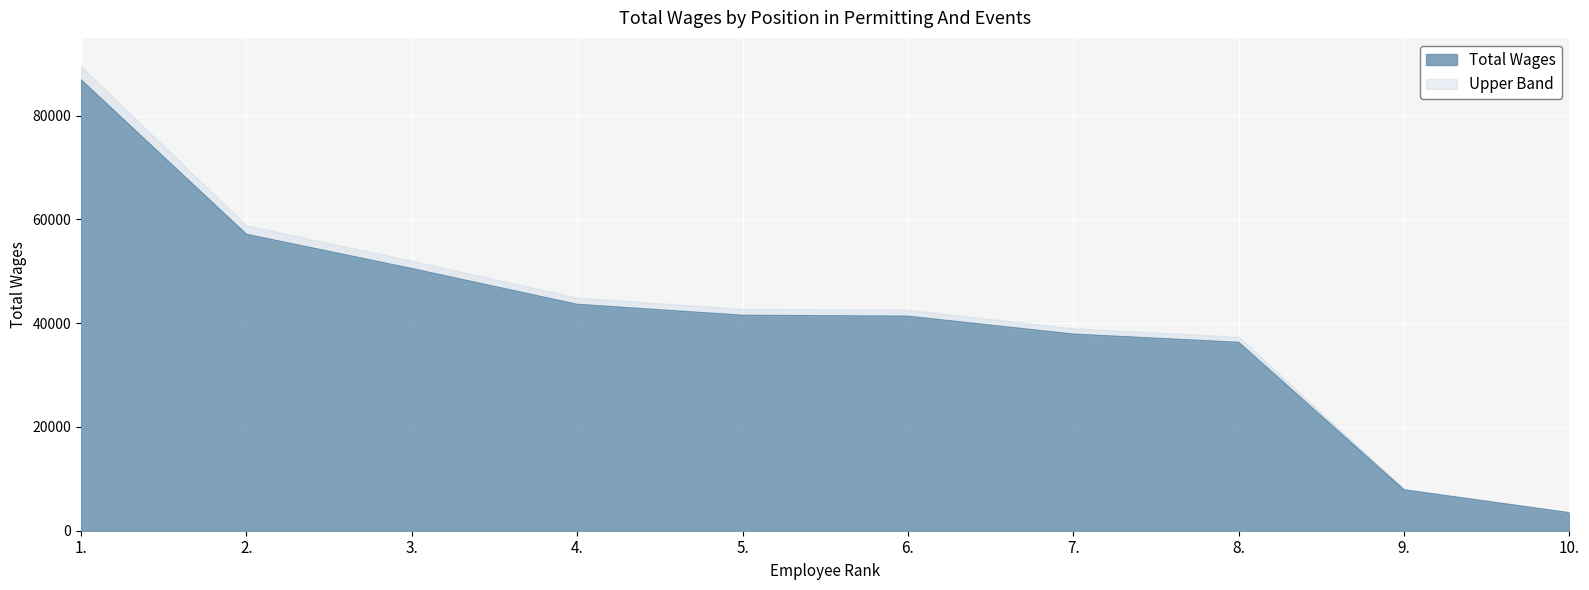

Approximately how many times larger is the value at 9. compared to 7.?

0.2